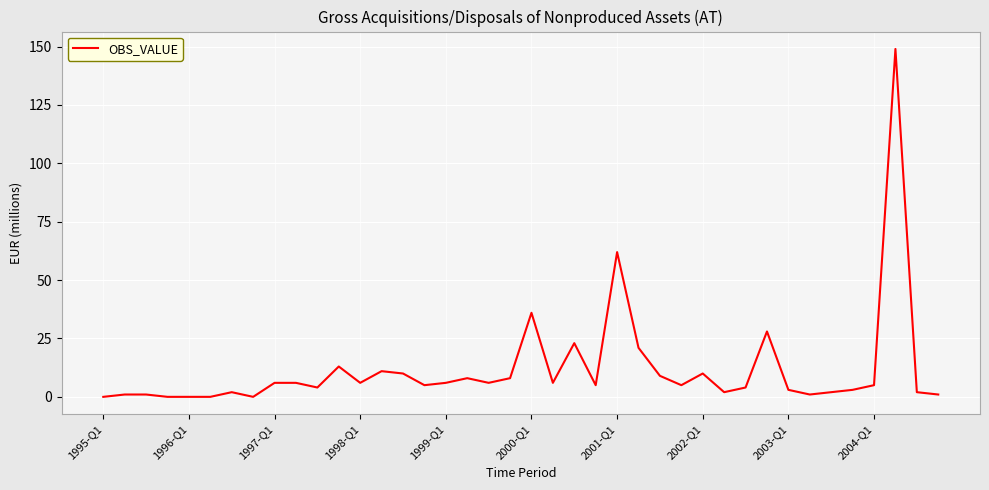

What is the greatest value displayed?

149